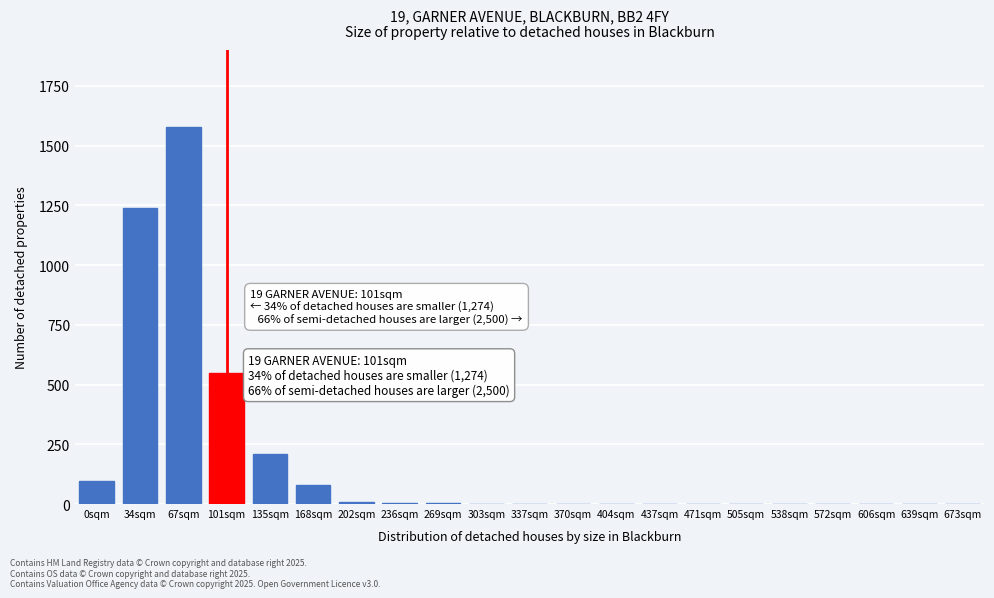

At which label is the value closest to 790?

101sqm